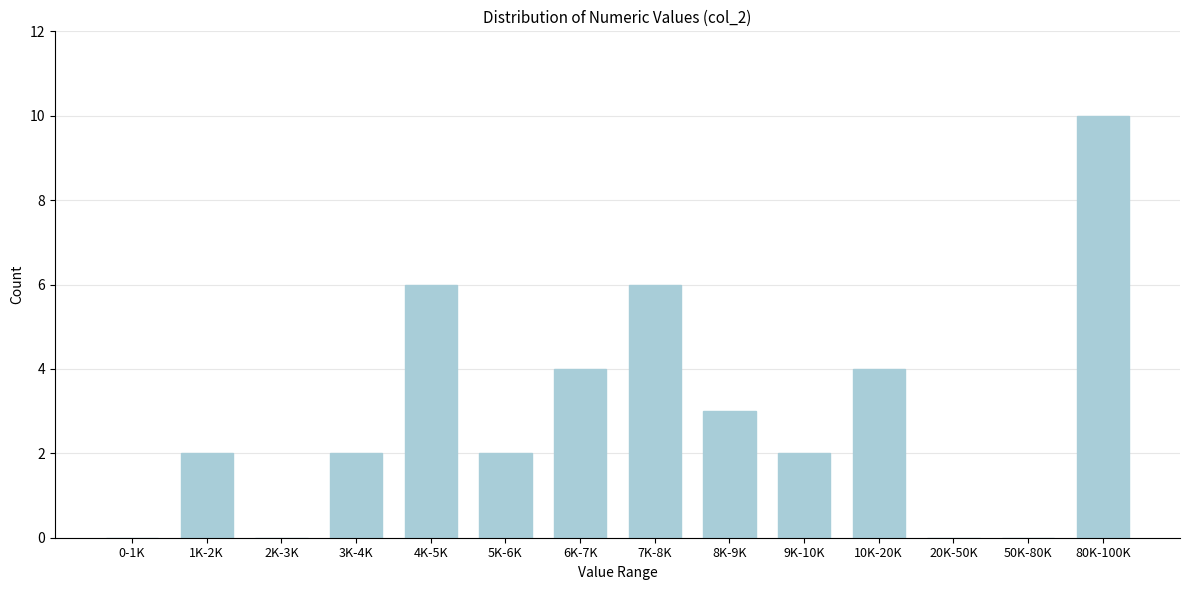

Reading left to right, list all the values displayed in this chart.

0-1K=0	1K-2K=2	2K-3K=0	3K-4K=2	4K-5K=6	5K-6K=2	6K-7K=4	7K-8K=6	8K-9K=3	9K-10K=2	10K-20K=4	20K-50K=0	50K-80K=0	80K-100K=10